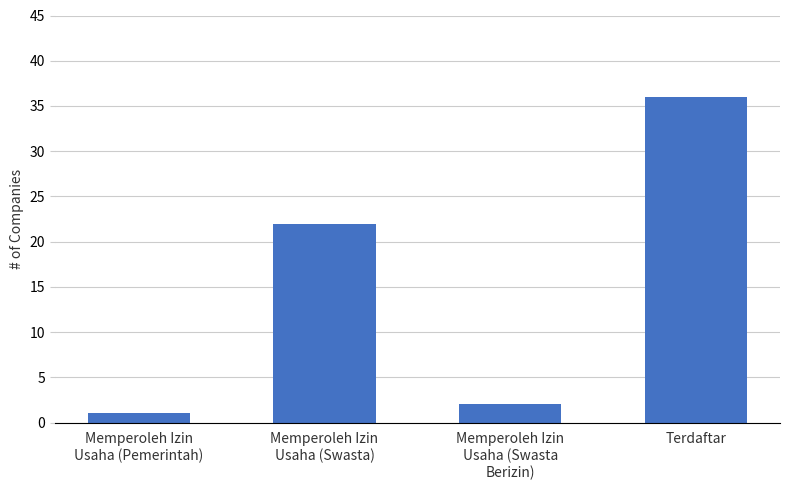

List the labels in order of value, largest first.

Terdaftar, Memperoleh Izin
Usaha (Swasta), Memperoleh Izin
Usaha (Swasta
Berizin), Memperoleh Izin
Usaha (Pemerintah)